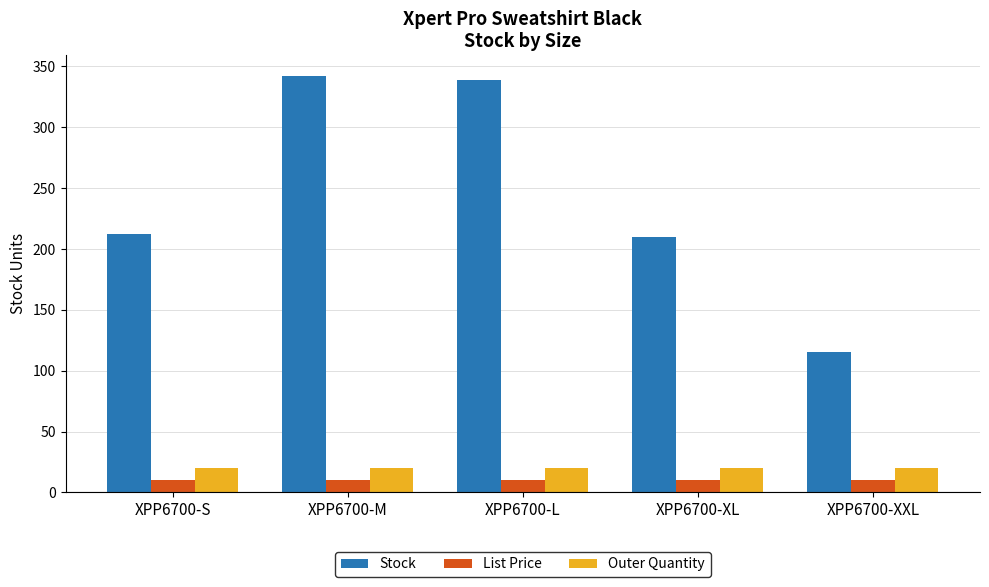

How many groups of bars are there?

5